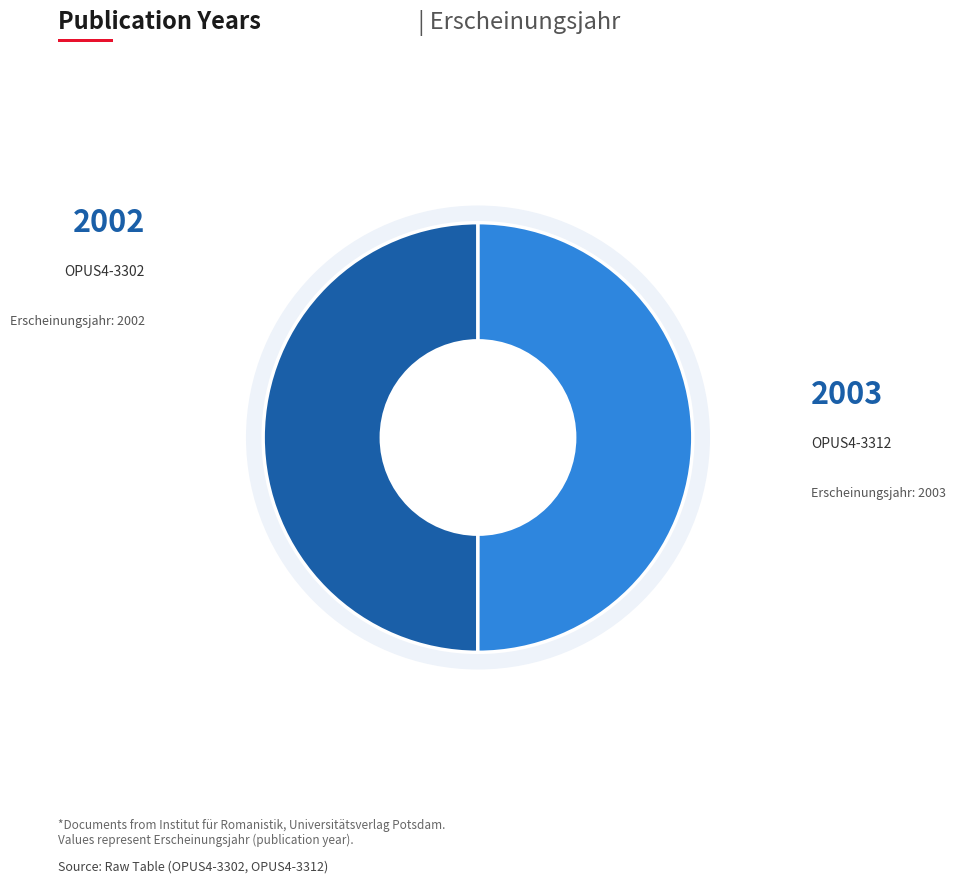

Rank the categories by value from lowest to highest.

OPUS4-3302, OPUS4-3312